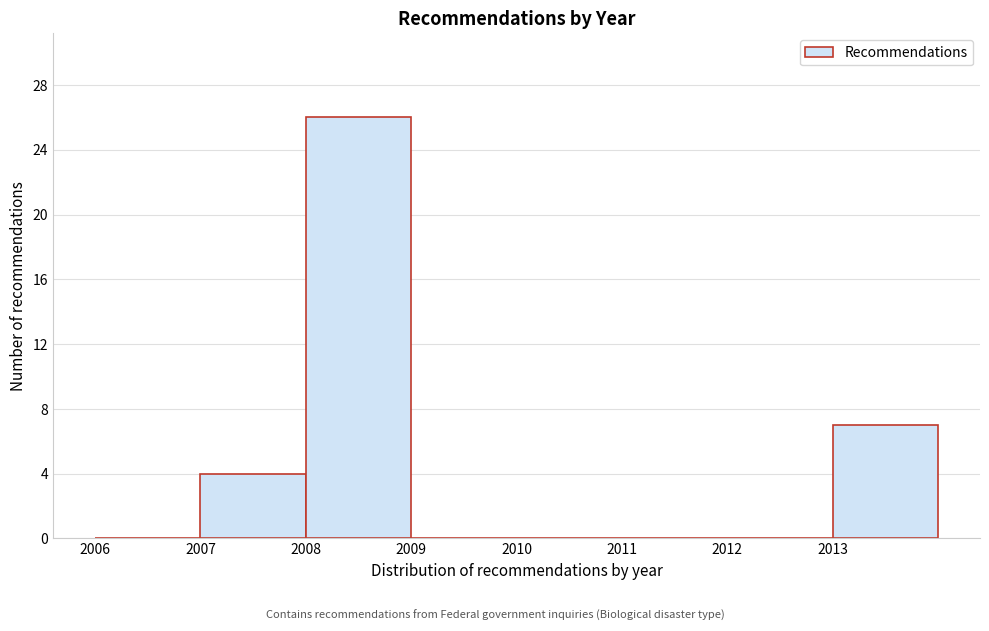

Reading left to right, transcribe this chart: for each bar, give the range it covers on the x-axis and its height. The values are not printed on the chart, so give them approximately, as read against the axis.

2006 to 2007: 0
2007 to 2008: 4
2008 to 2009: 26
2009 to 2010: 0
2010 to 2011: 0
2011 to 2012: 0
2012 to 2013: 0
2013 to 2014: 7